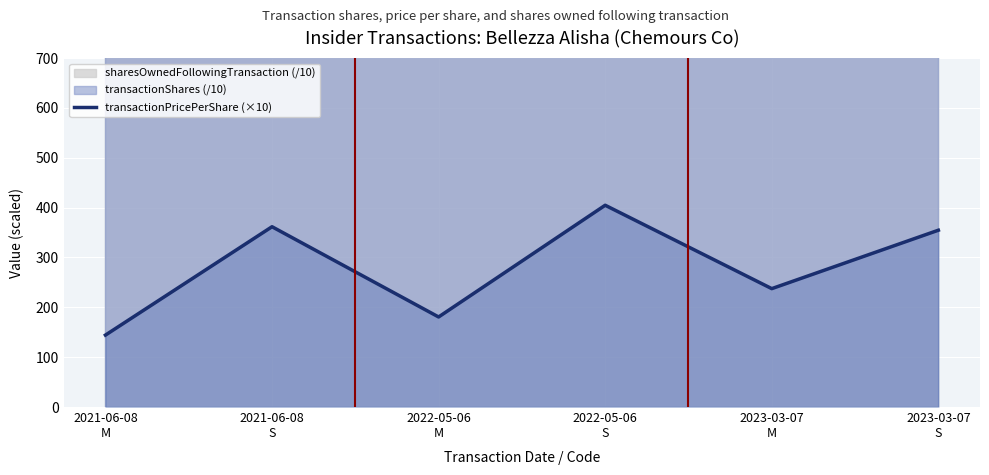

What is the average value?

280.6